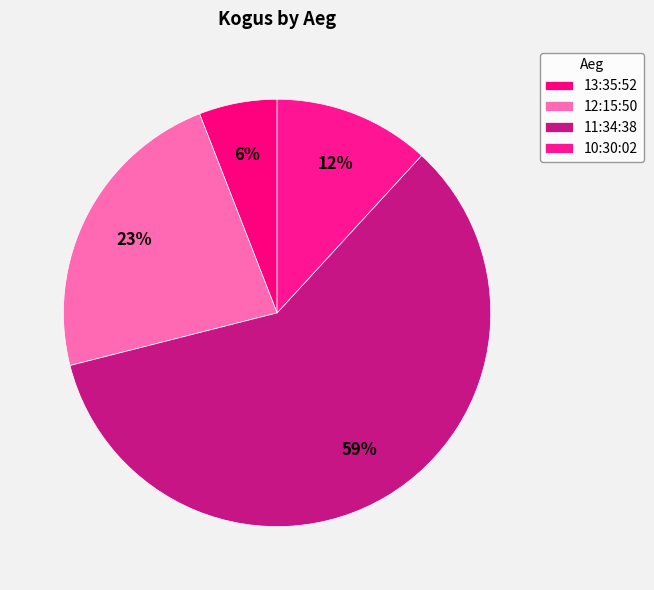

Which slice is the largest?

11:34:38